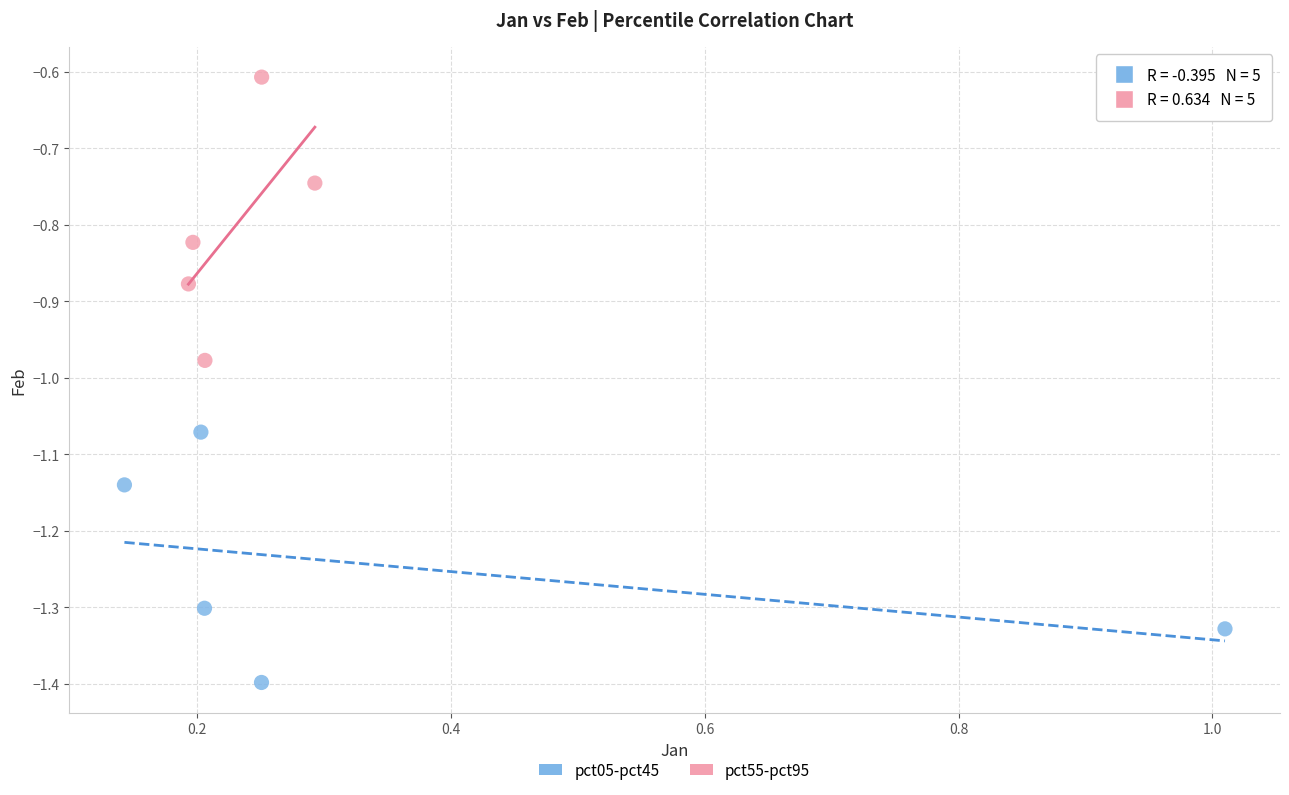

Which series reaches the maximum Y coordinate?

pct55-pct95